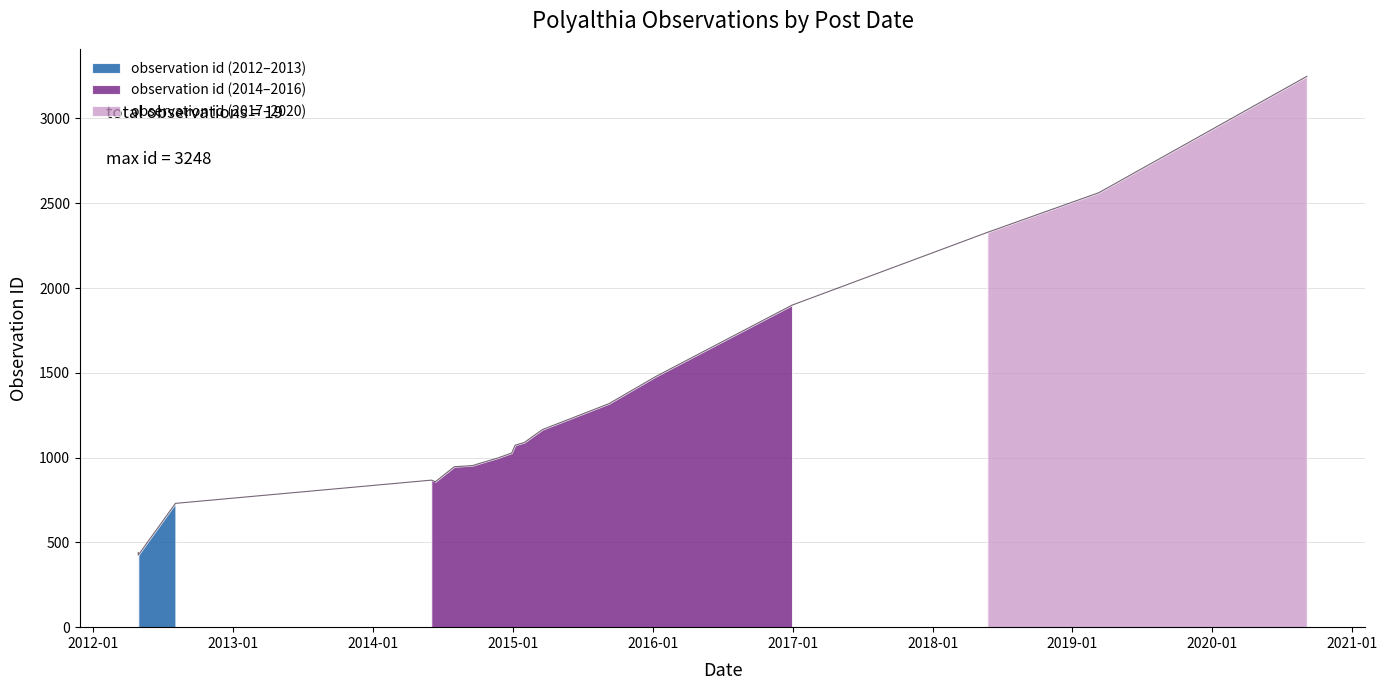

Is it true that the value at 2014-09-18 is 1662?

False